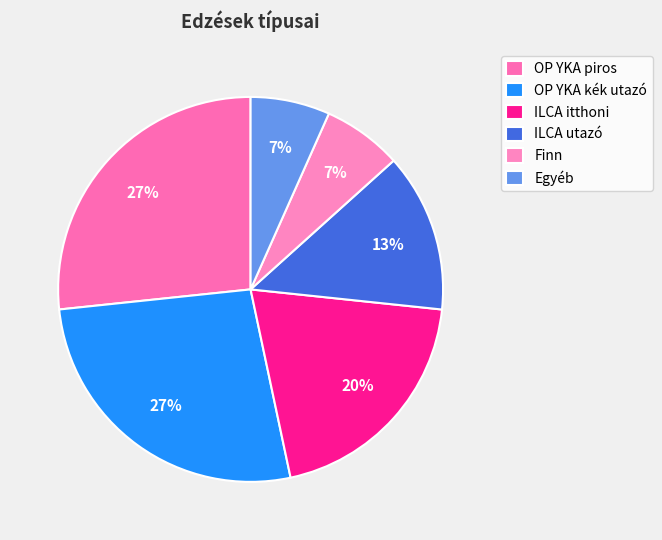

To the nearest percent, what portion does Finn represent?

7%